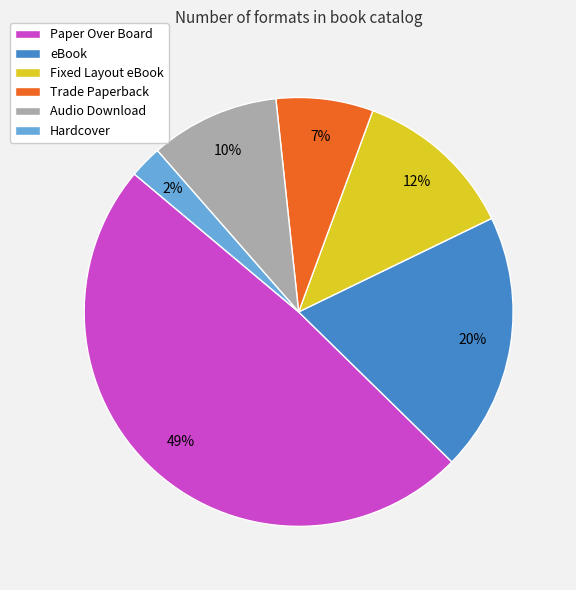

To the nearest percent, what percentage of the pie is eBook?

20%